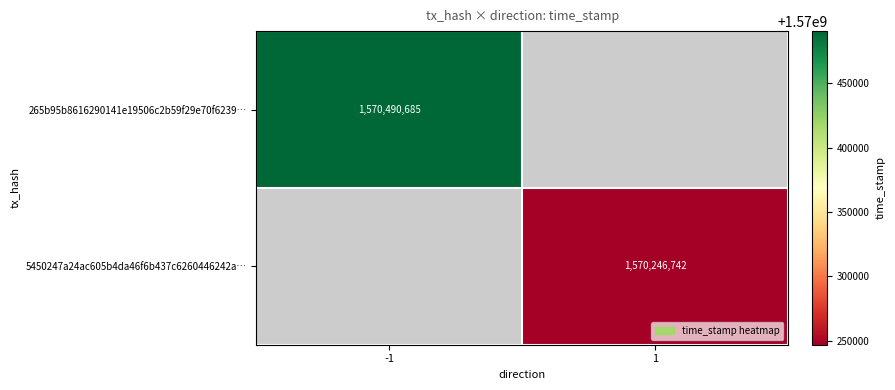

Is the value of 265b95b8616290141e19506c2b59f29e70f6239… at -1 greater than the value of 5450247a24ac605b4da46f6b437c6260446242a… at 1?

Yes